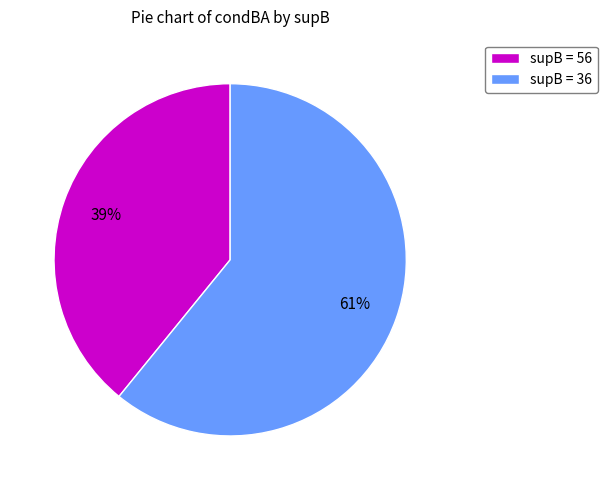

How many segments does this pie chart have?

2